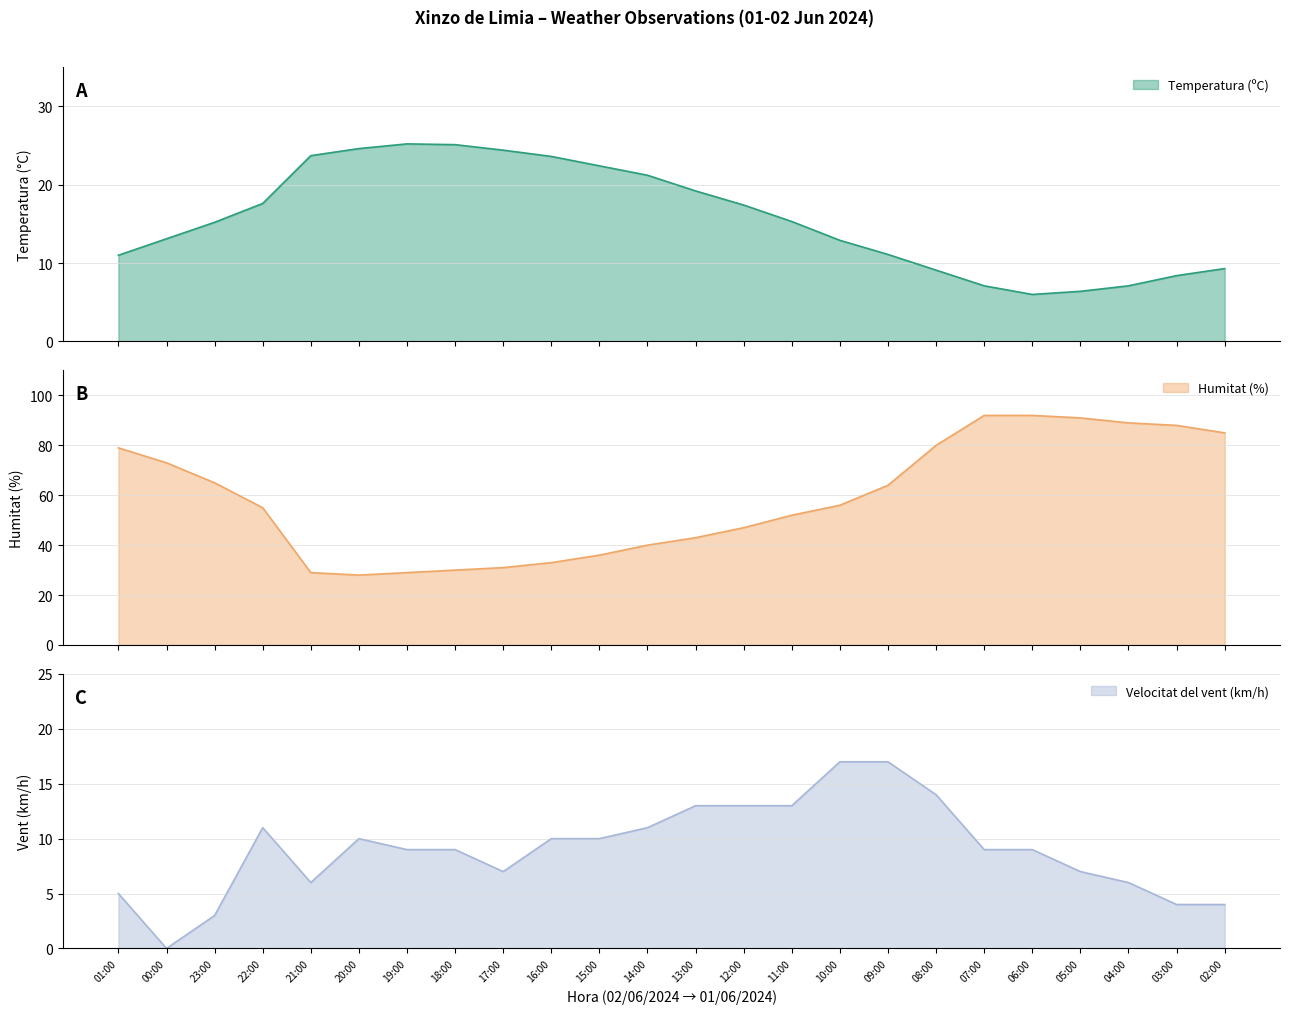

Reading left to right, list all the values displayed in this chart.

Temperatura (ºC): 01:00=11.0	00:00=13.1	23:00=15.2	22:00=17.6	21:00=23.7	20:00=24.6	19:00=25.2	18:00=25.1	17:00=24.4	16:00=23.6	15:00=22.4	14:00=21.2	13:00=19.2	12:00=17.4	11:00=15.3	10:00=12.9	09:00=11.1	08:00=9.1	07:00=7.1	06:00=6.0	05:00=6.4	04:00=7.1	03:00=8.4	02:00=9.3
Humitat (%): 01:00=79.0	00:00=73.0	23:00=65.0	22:00=55.0	21:00=29.0	20:00=28.0	19:00=29.0	18:00=30.0	17:00=31.0	16:00=33.0	15:00=36.0	14:00=40.0	13:00=43.0	12:00=47.0	11:00=52.0	10:00=56.0	09:00=64.0	08:00=80.0	07:00=92.0	06:00=92.0	05:00=91.0	04:00=89.0	03:00=88.0	02:00=85.0
Velocitat del vent (km/h): 01:00=5.0	00:00=0.0	23:00=3.0	22:00=11.0	21:00=6.0	20:00=10.0	19:00=9.0	18:00=9.0	17:00=7.0	16:00=10.0	15:00=10.0	14:00=11.0	13:00=13.0	12:00=13.0	11:00=13.0	10:00=17.0	09:00=17.0	08:00=14.0	07:00=9.0	06:00=9.0	05:00=7.0	04:00=6.0	03:00=4.0	02:00=4.0